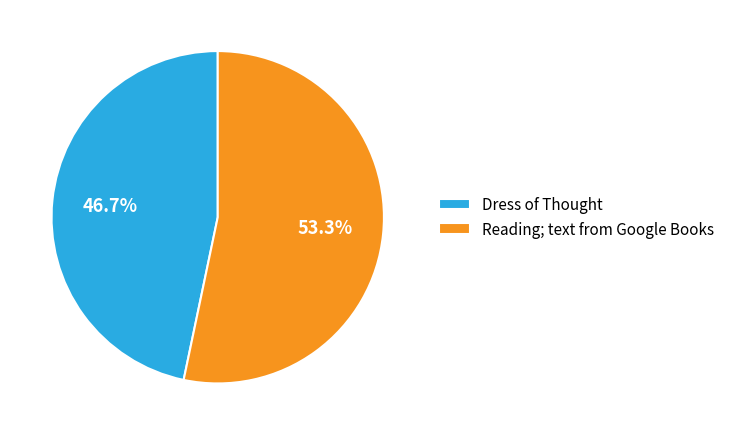

Rank the categories by value from highest to lowest.

Reading; text from Google Books, Dress of Thought